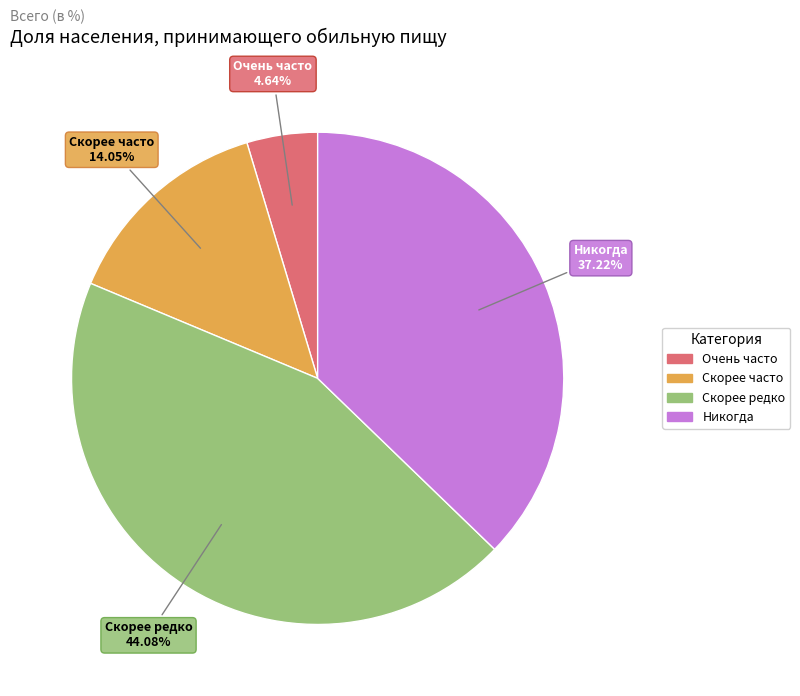

Is the sum of Скорее редко and Очень часто greater than half?

No